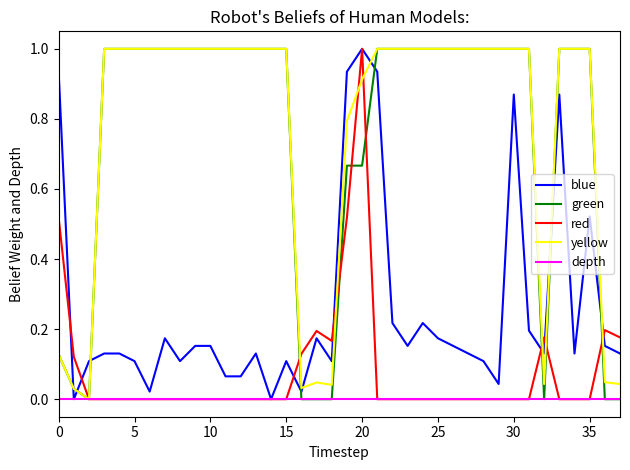

True or false: green and blue cross at least once.

True